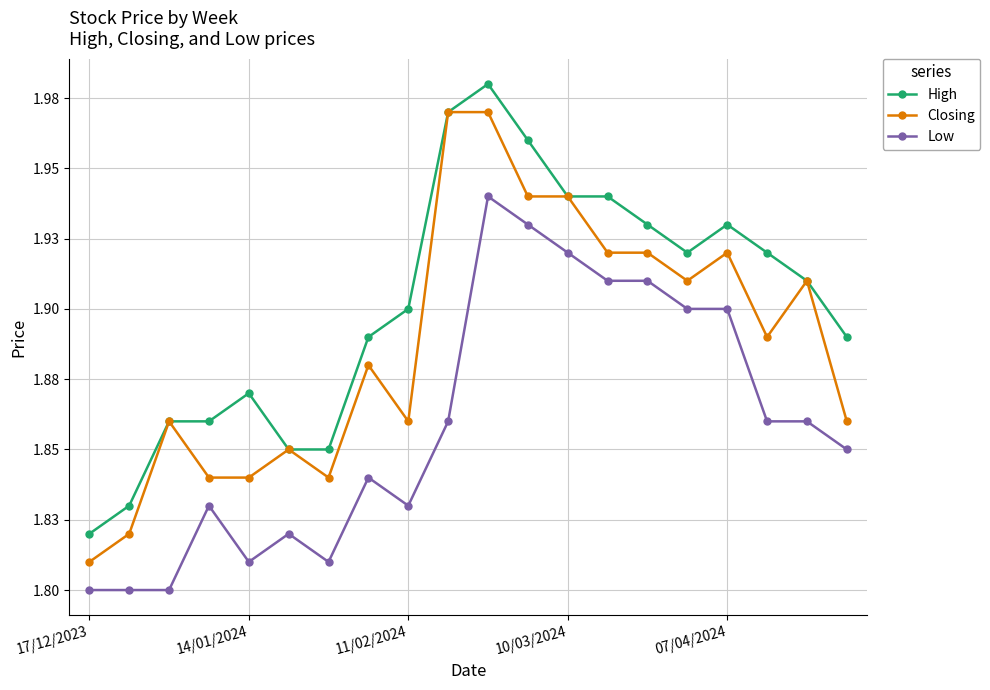

What are all the series names shown in the legend?

High, Closing, Low